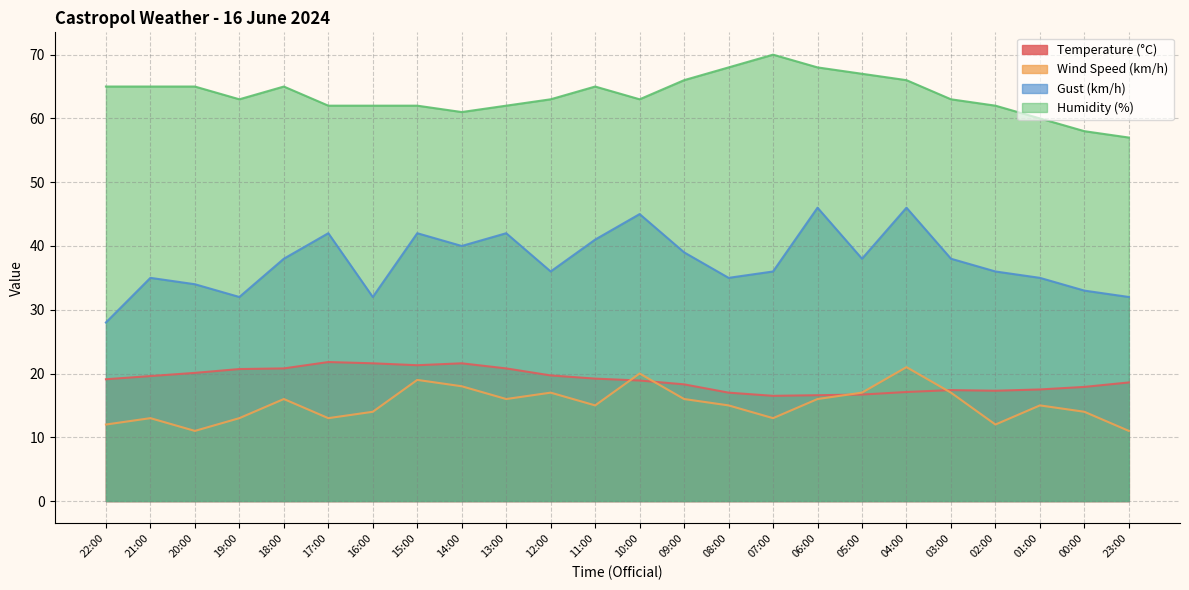

What is the minimum value shown in the chart?

11.0